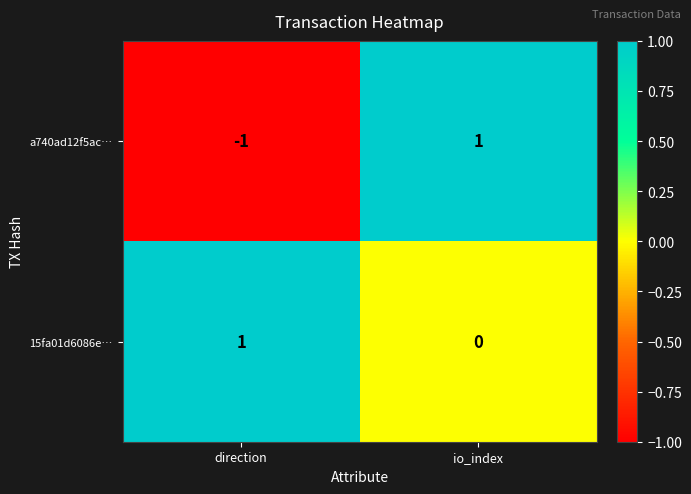

Reading left to right, extract all data points from this chart.

a740ad12f5ac…: -1	1
15fa01d6086e…: 1	0